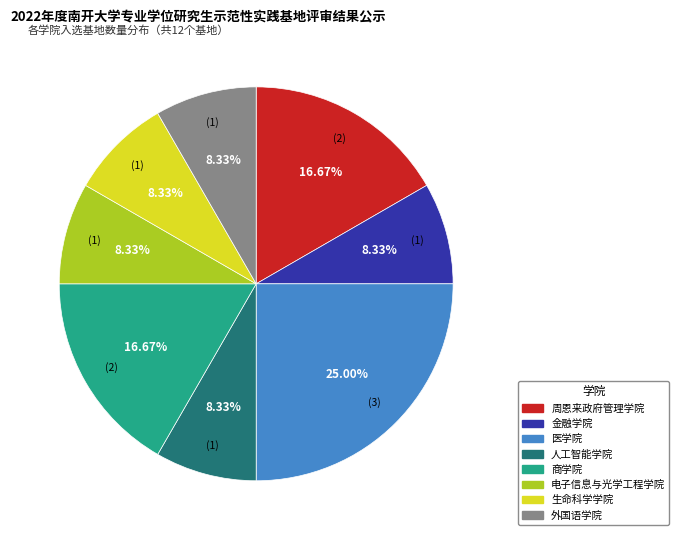

Between 医学院 and 商学院, which is larger?

医学院